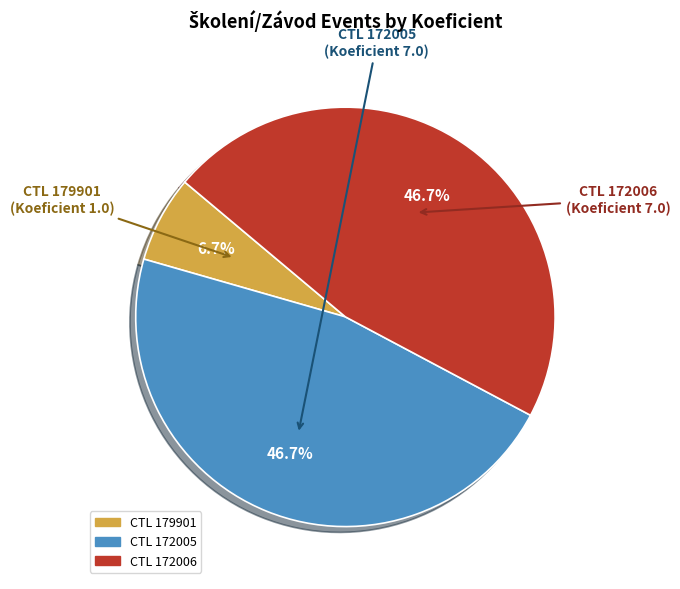

Does any single category account for the majority?

No